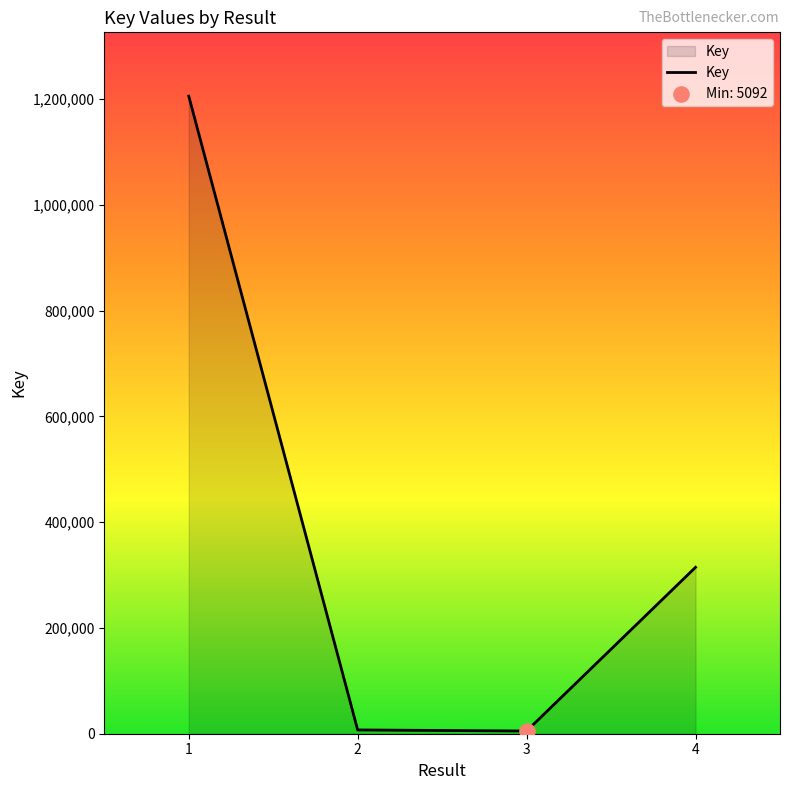

What is the change in value from 1 to 4?

-890877